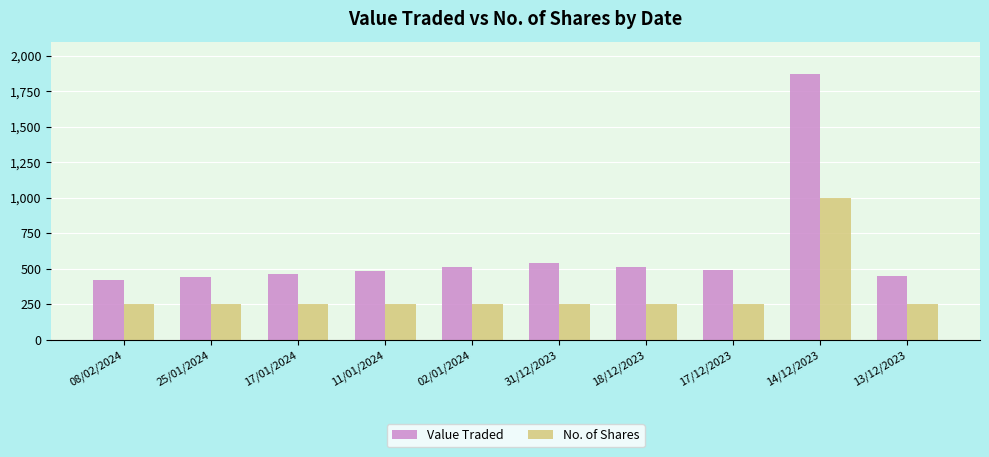

Which series has the largest range (max minus min)?

Value Traded